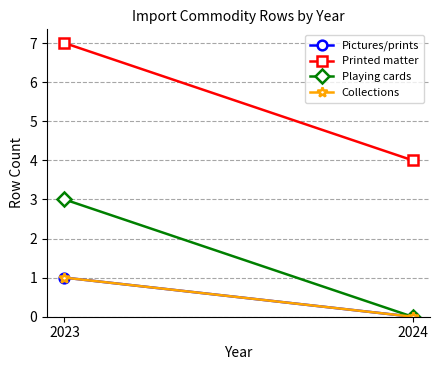

How many values in Playing cards are above zero?

1